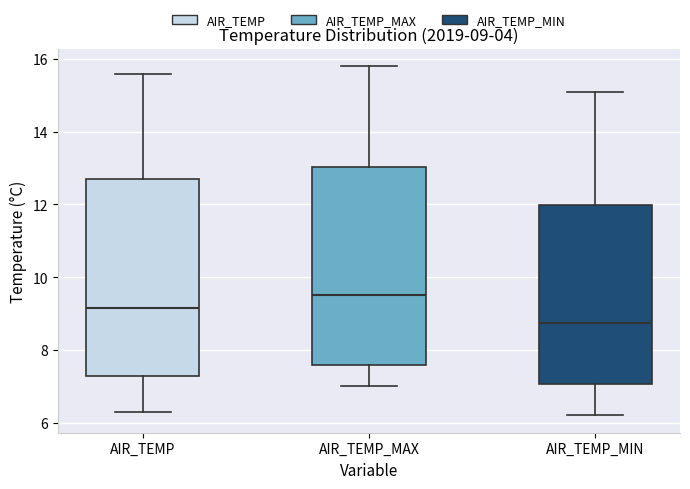

Which box's median line is the highest?

AIR_TEMP_MAX